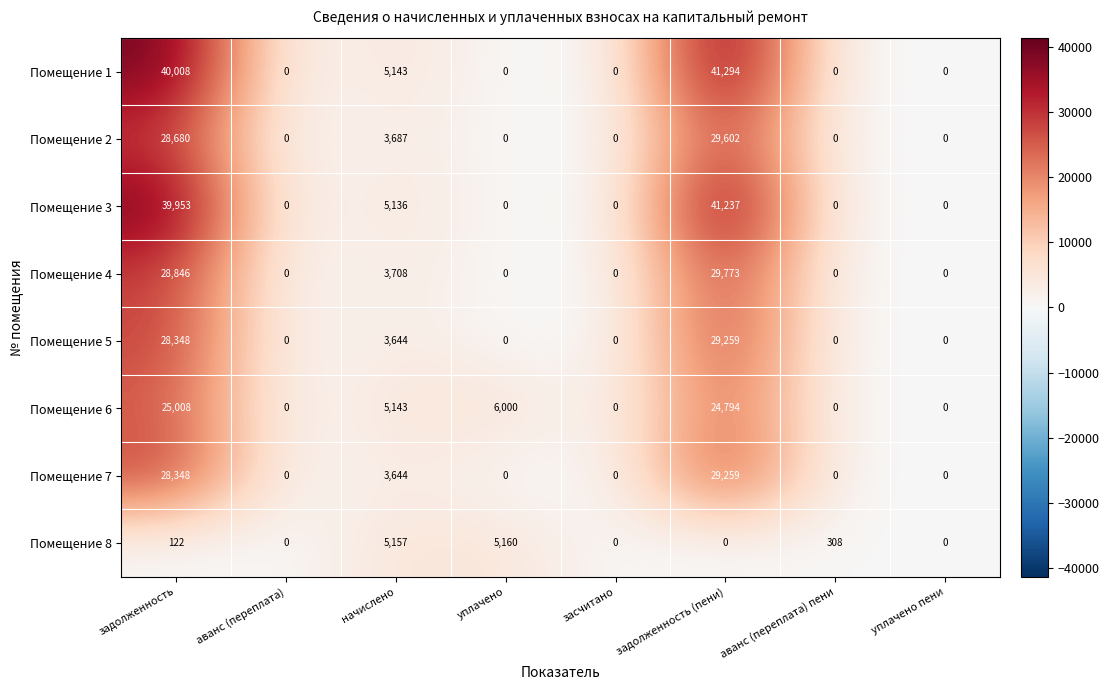

At how many categories does at least one series exceed 1852?

4